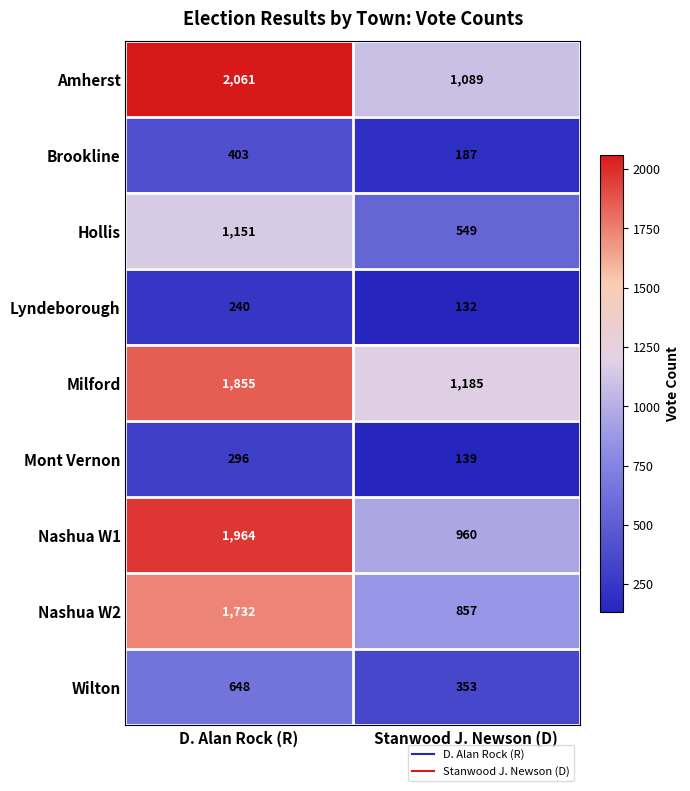

Between D. Alan Rock (R) and Stanwood J. Newson (D), which series saw the biggest shift?

Nashua W1